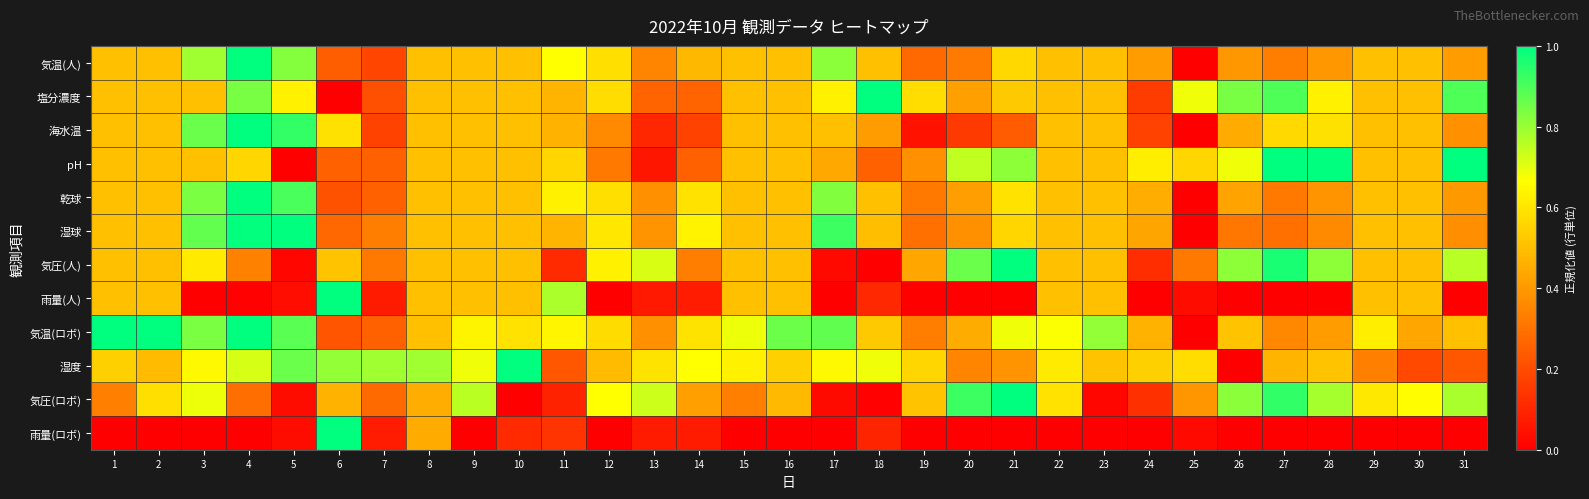

What is the spread (max minus min) of values at 8?

0.3